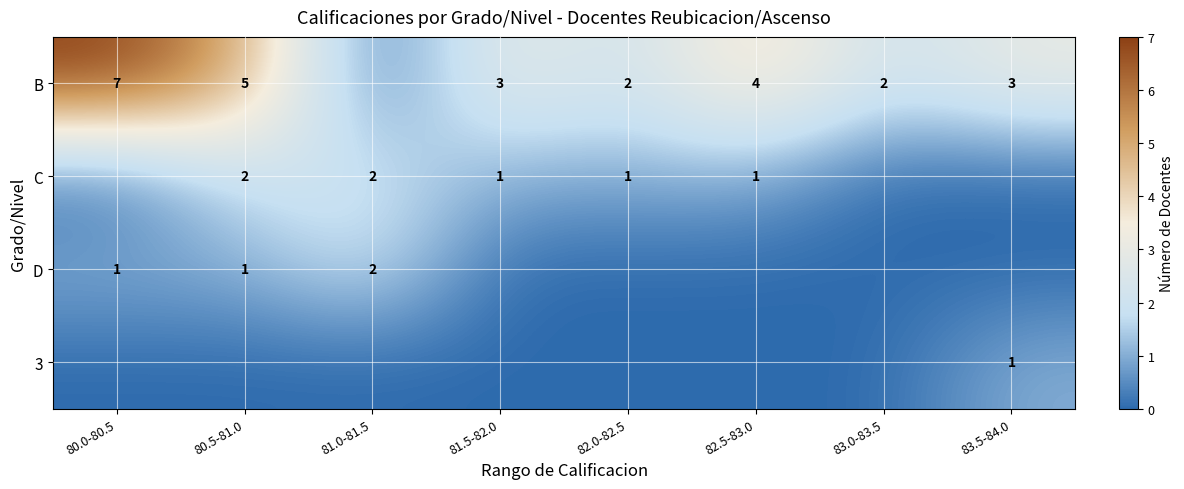

Is the value of B at 83.5-84.0 greater than the value of C at 82.5-83.0?

Yes